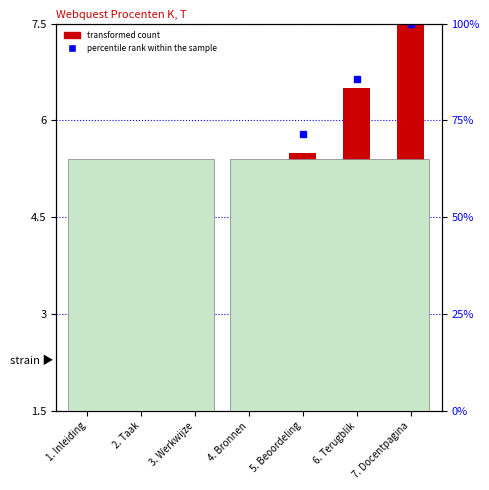

What is the label of the 2nd bar from the left?

2. Taak